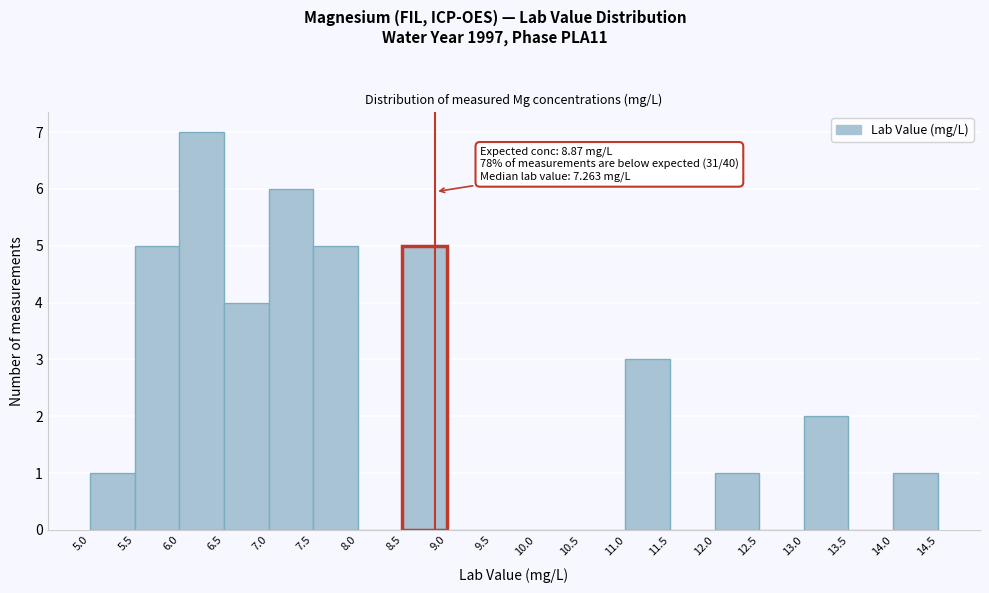

Over which range of the x-axis is the bar tallest?

6.0 to 6.5